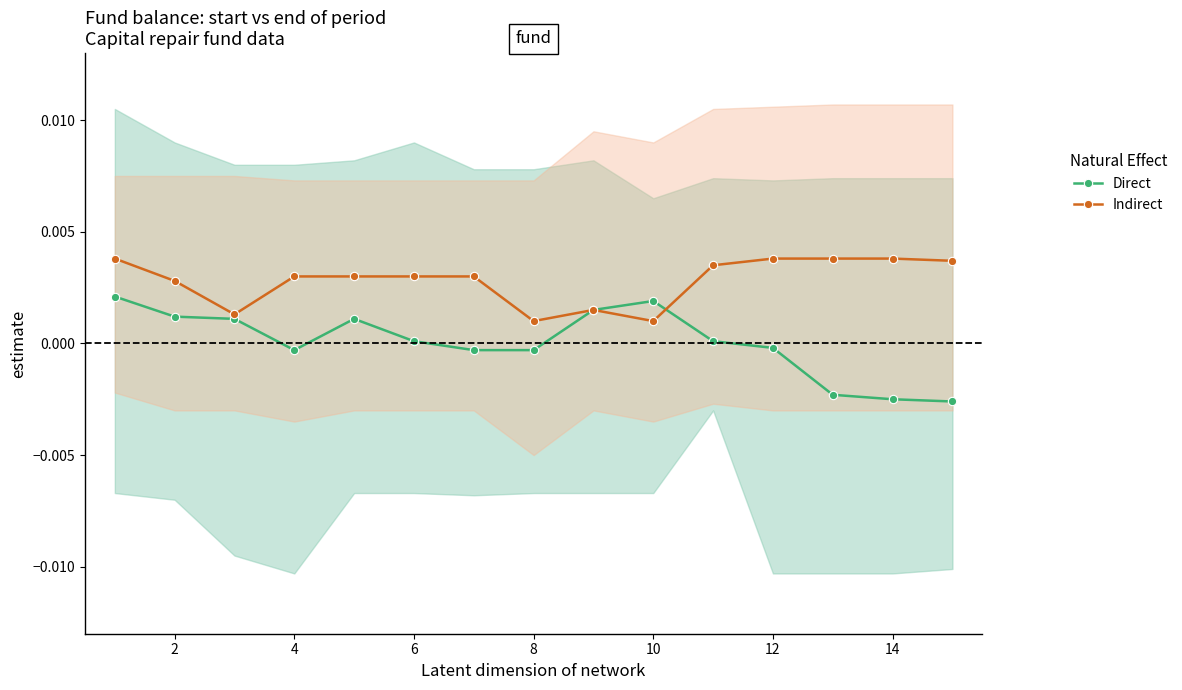

Which has a higher value, 14 or 12?

12